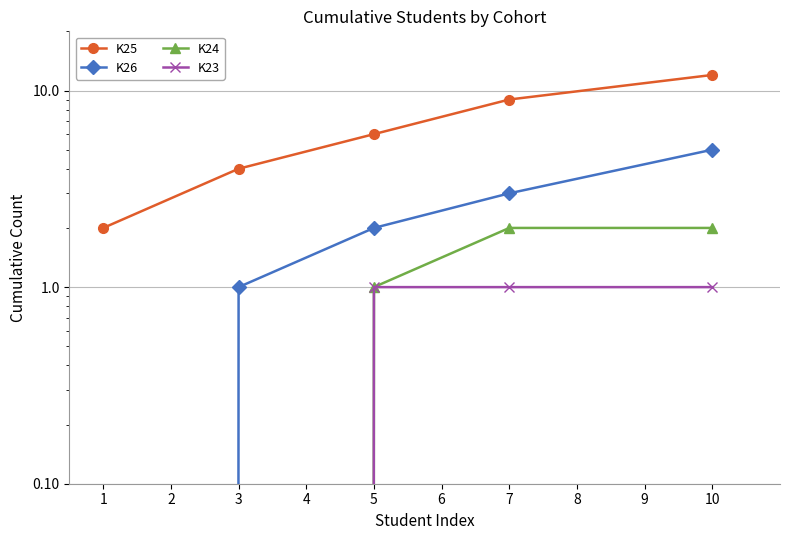

How many categories are shown in the chart?

5